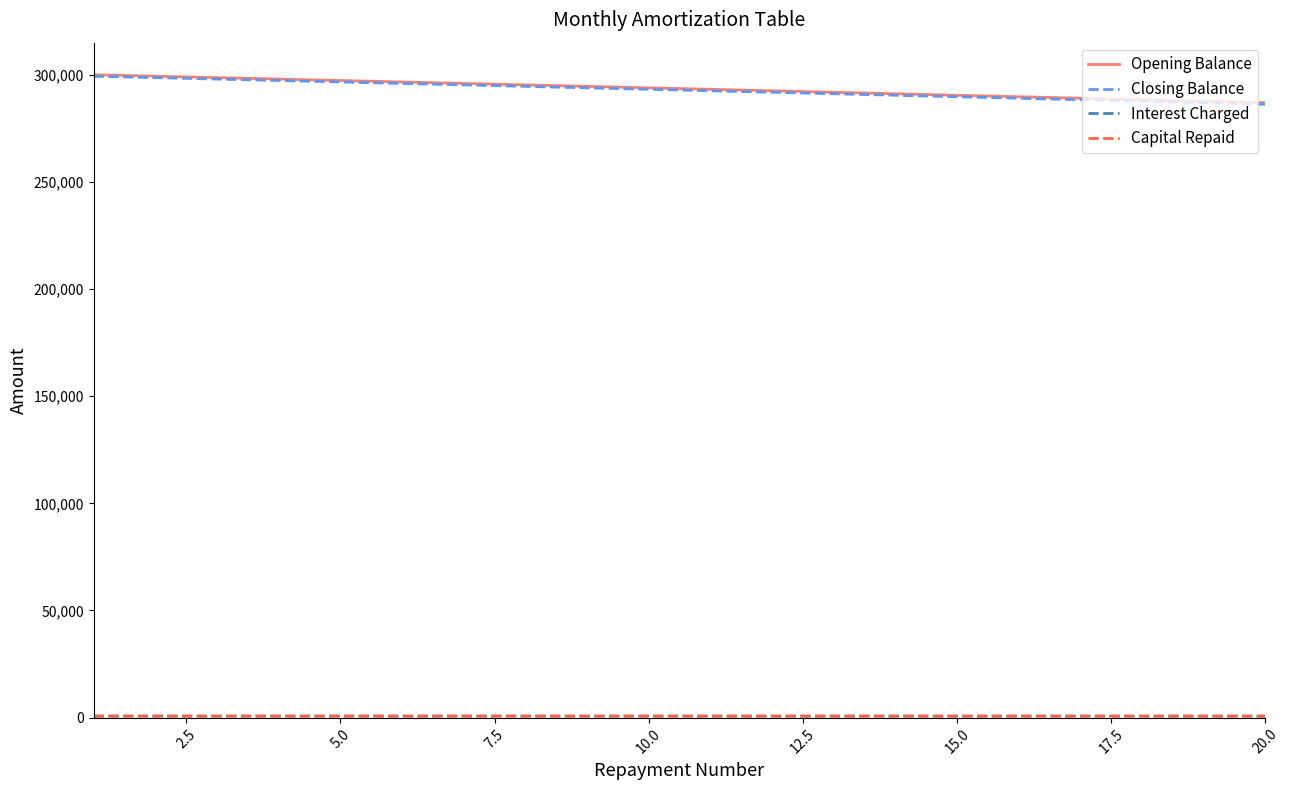

What is the maximum value for Opening Balance?

300000.0